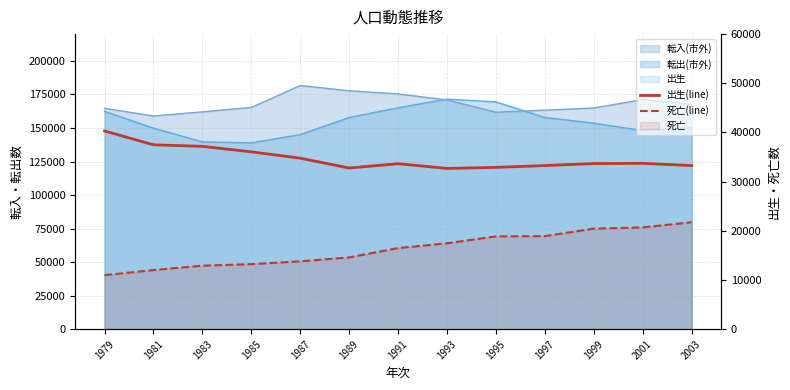

Where does the 出生(line) series first go above 33676?

1979